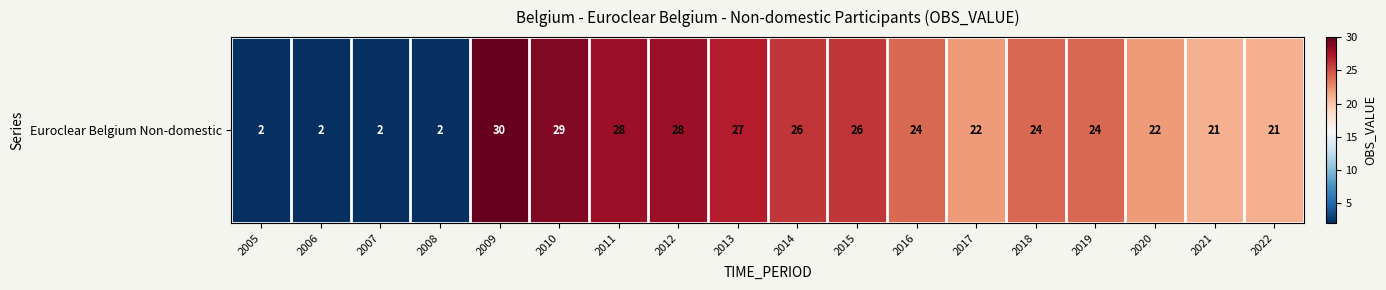

Where is the data nearest to the value 16?

2021